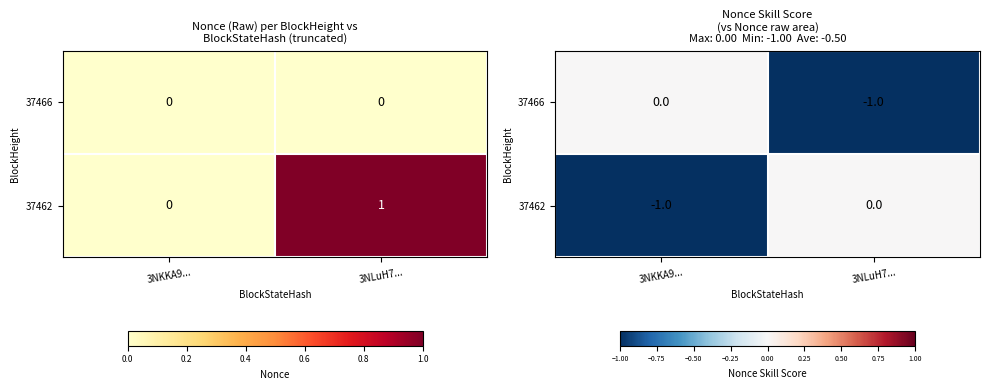

Count the number of categories in the chart.

2